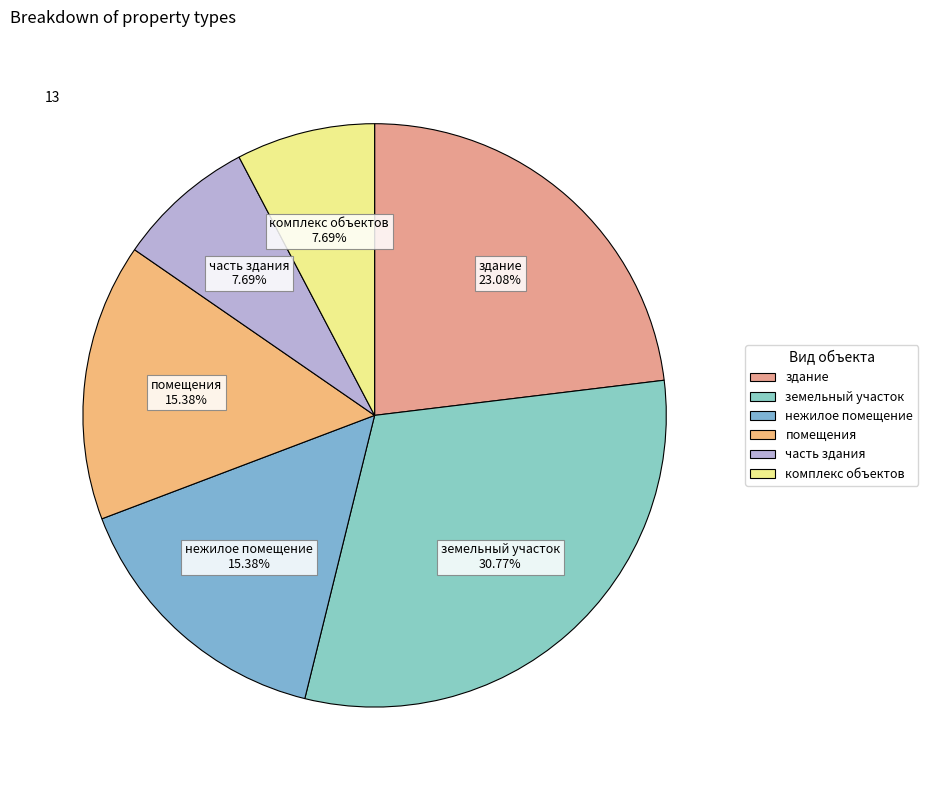

To the nearest percent, what is the difference between the largest and smallest slice percentages?

23%